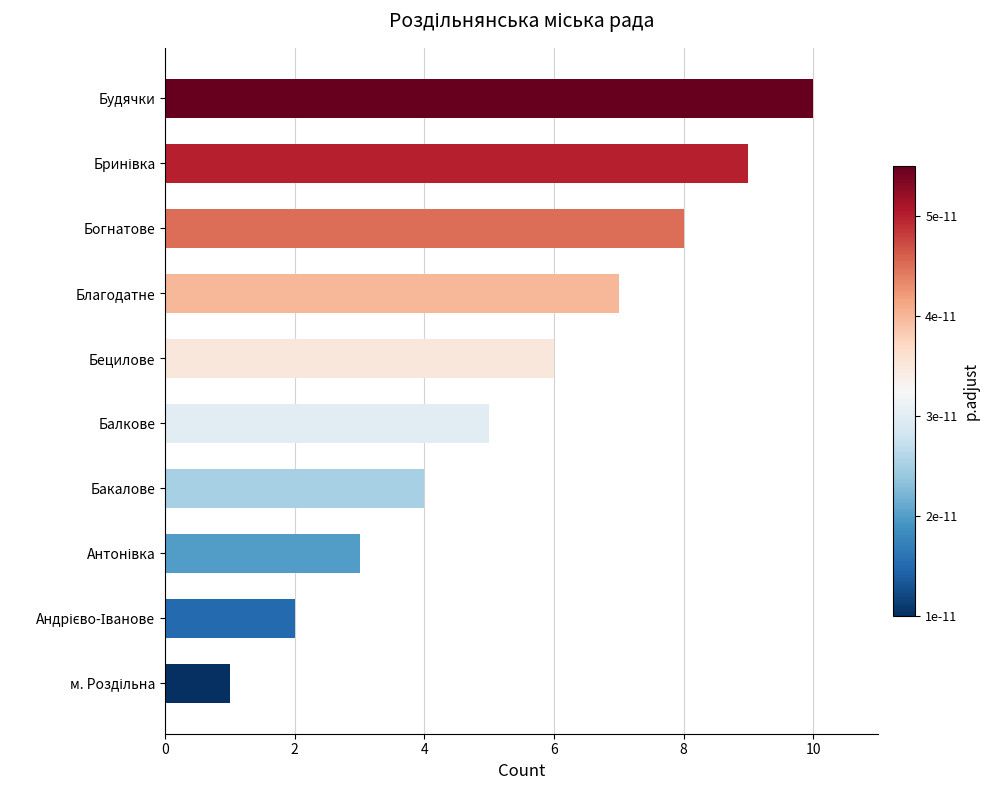

What is the difference between the maximum and minimum values?

9